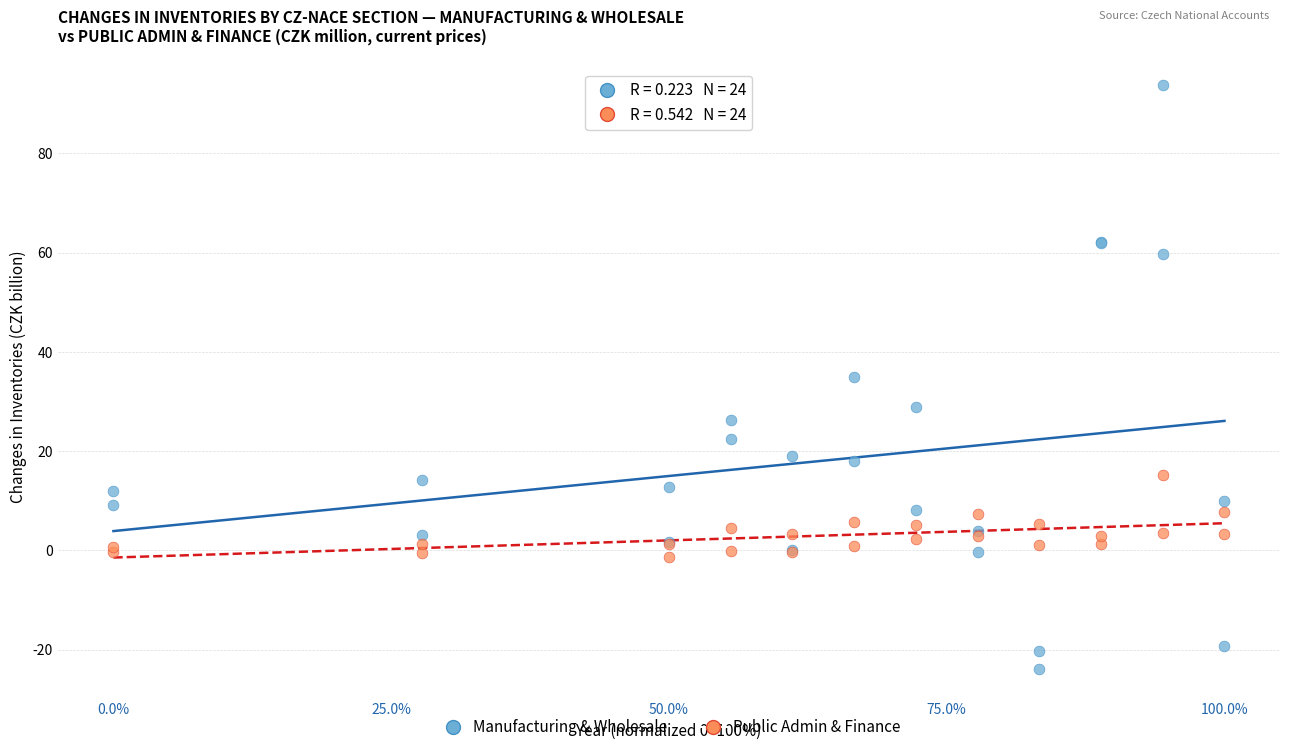

Which series has the largest Y range (max minus min)?

Manufacturing & Wholesale